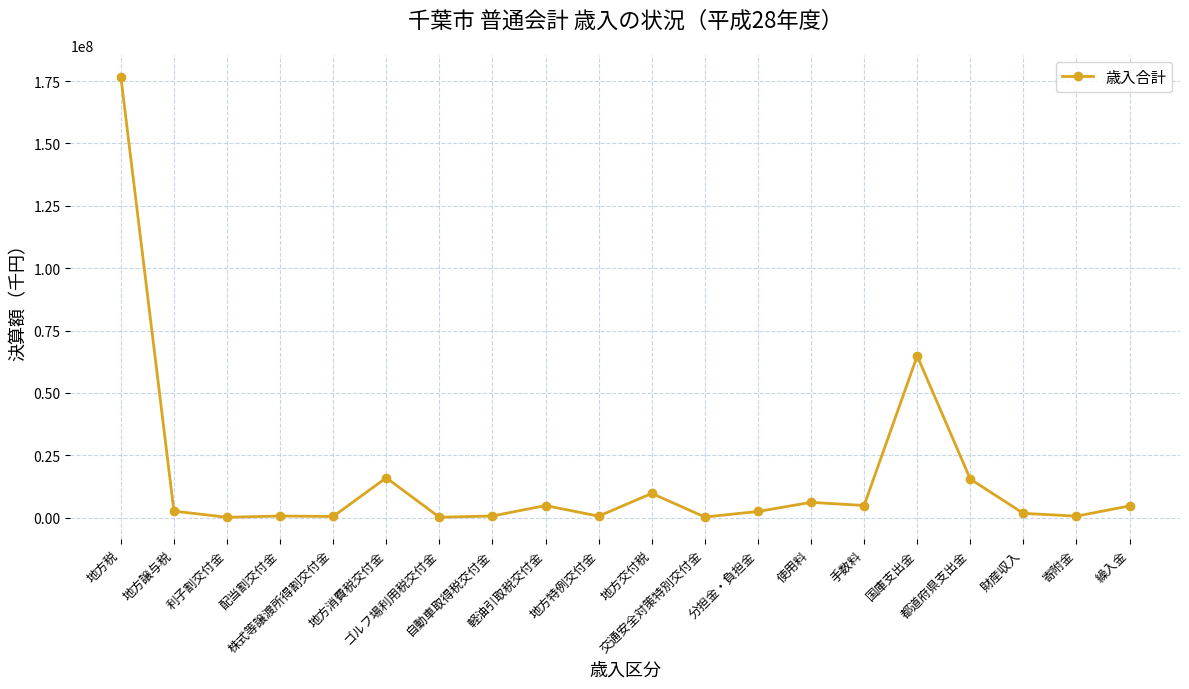

What is the greatest value displayed?

176693058